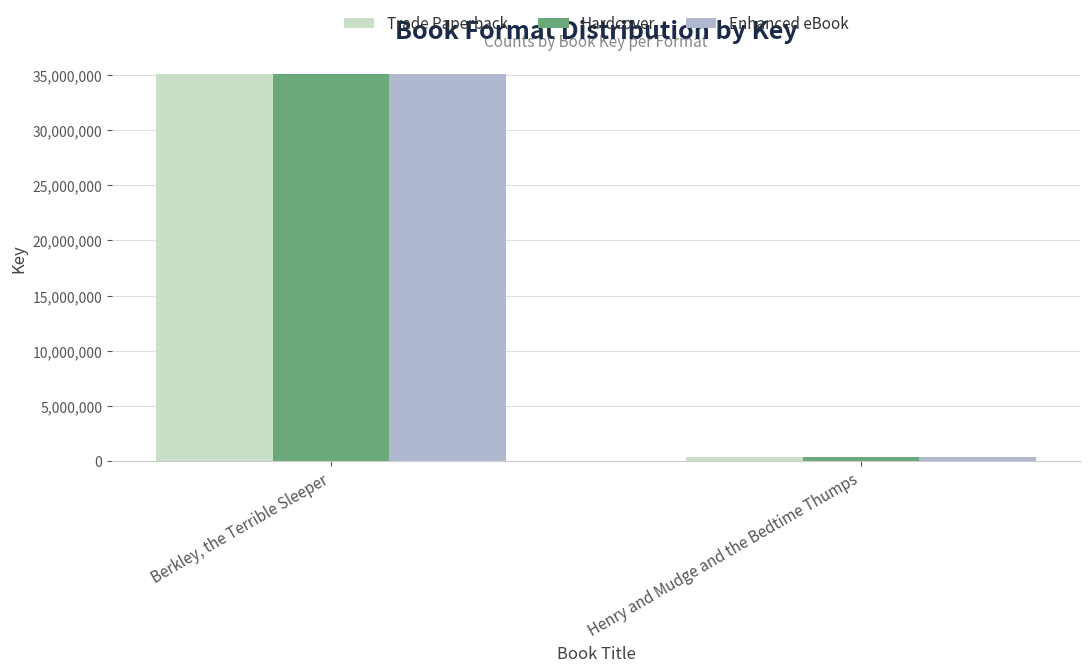

What value does the Enhanced eBook series have at Henry and Mudge and the Bedtime Thumps?

317712